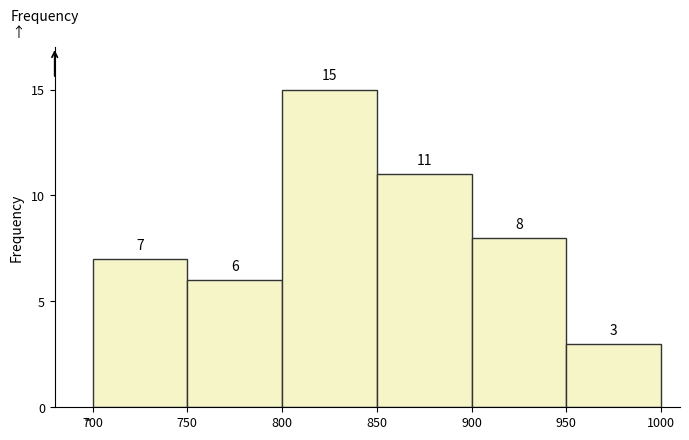

Over which range of the x-axis is the bar tallest?

800 to 850